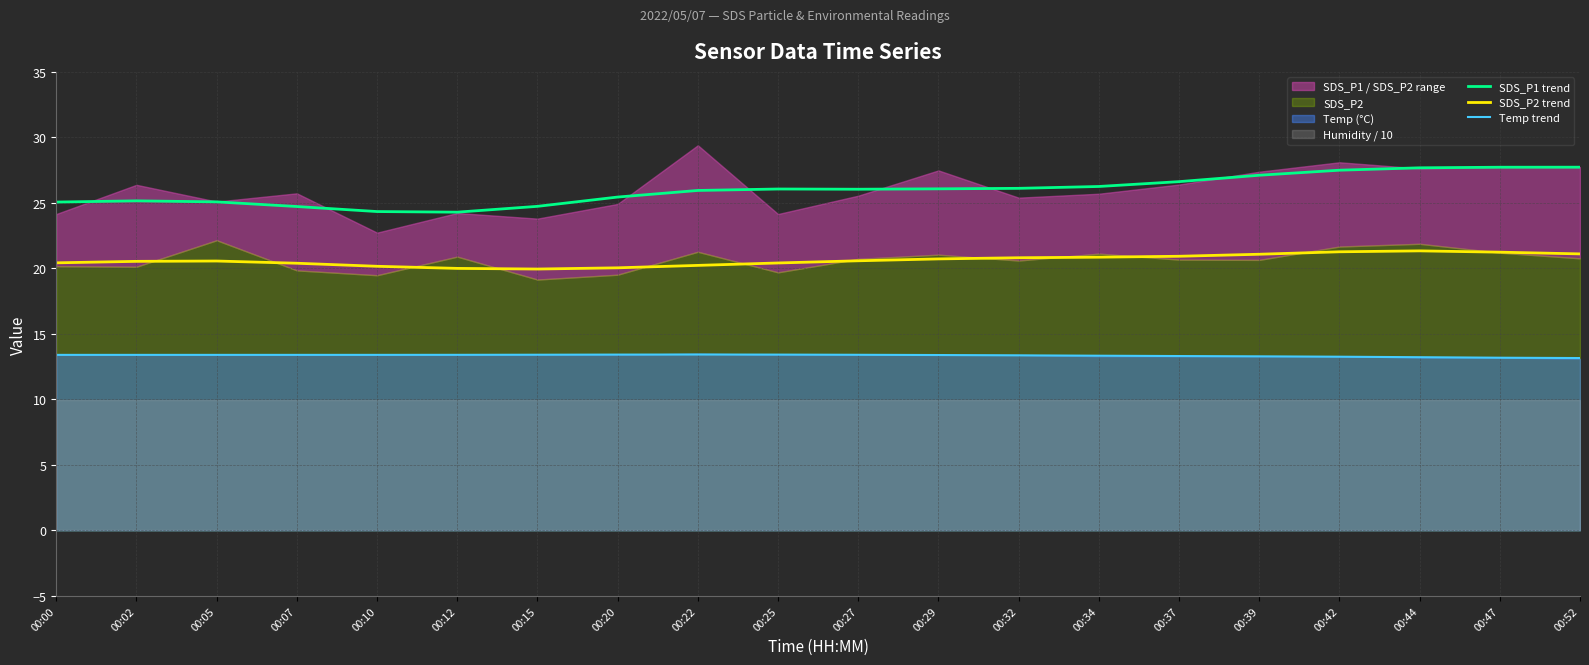

How many values in the SDS_P2 trend series are below 20?

1